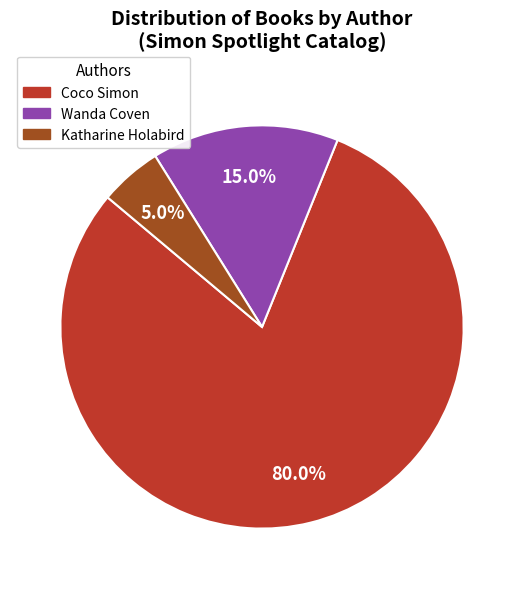

Is there a majority slice in this chart?

Yes